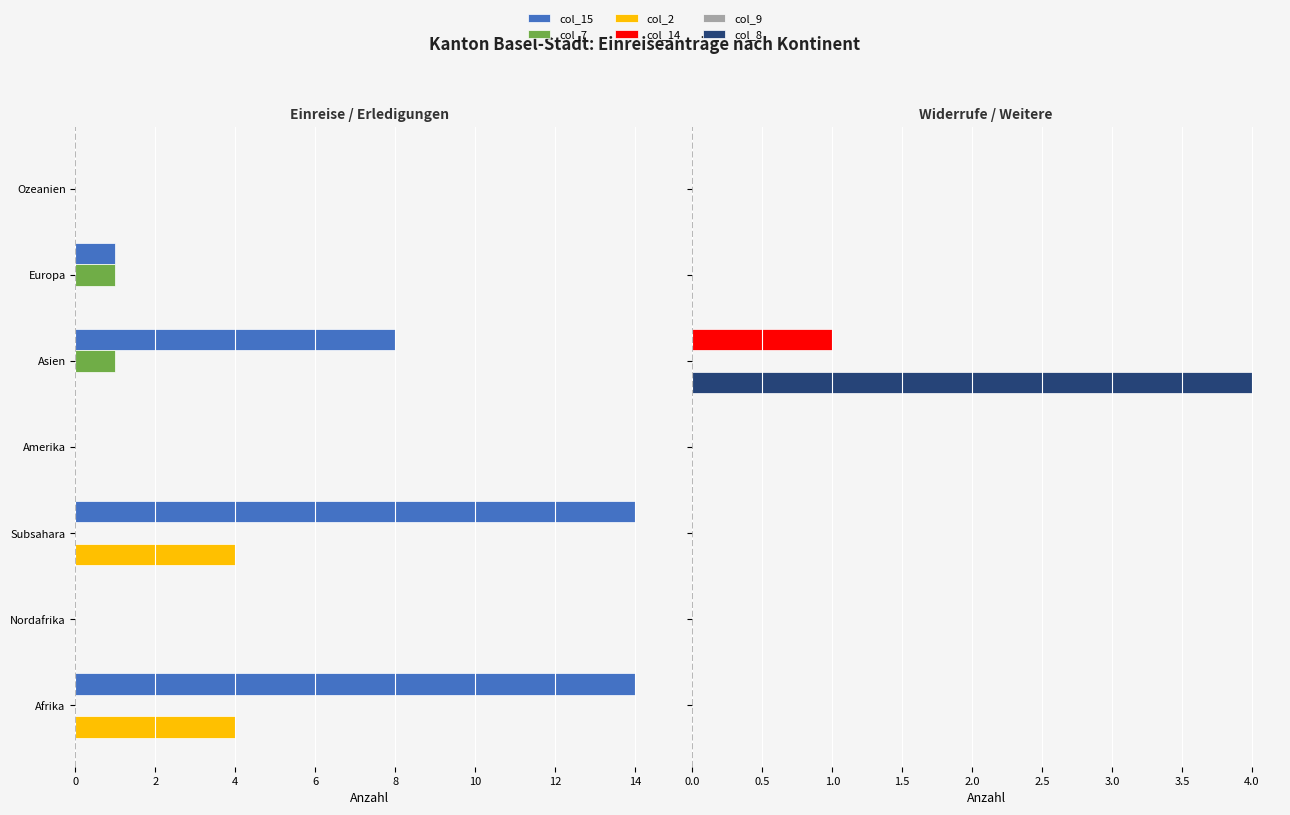

Is the value of col_2 at Subsahara greater than the value of col_14 at Europa?

No